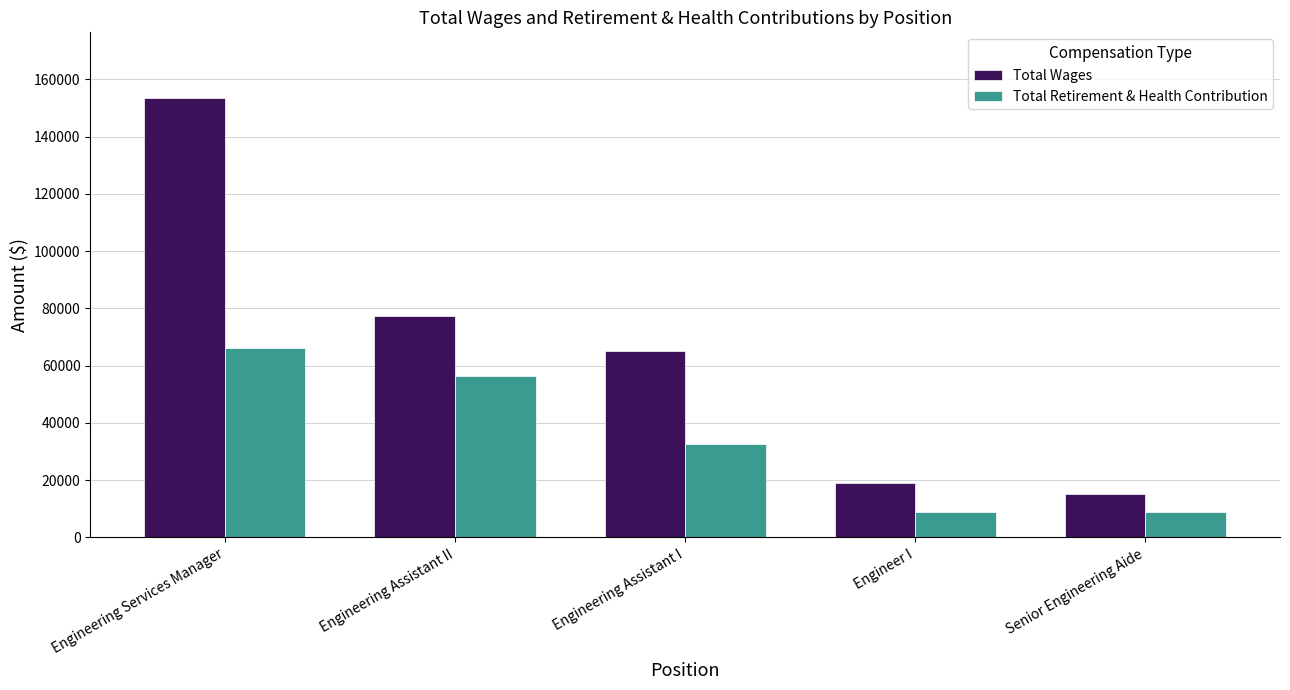

The value of Total Retirement & Health Contribution at Engineering Services Manager is 109061. True or false?

False